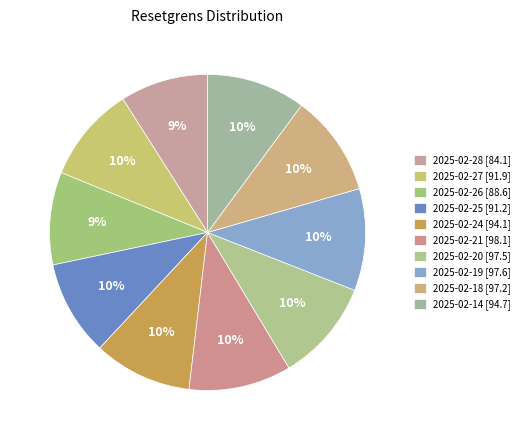

Count the number of slices in the pie.

10